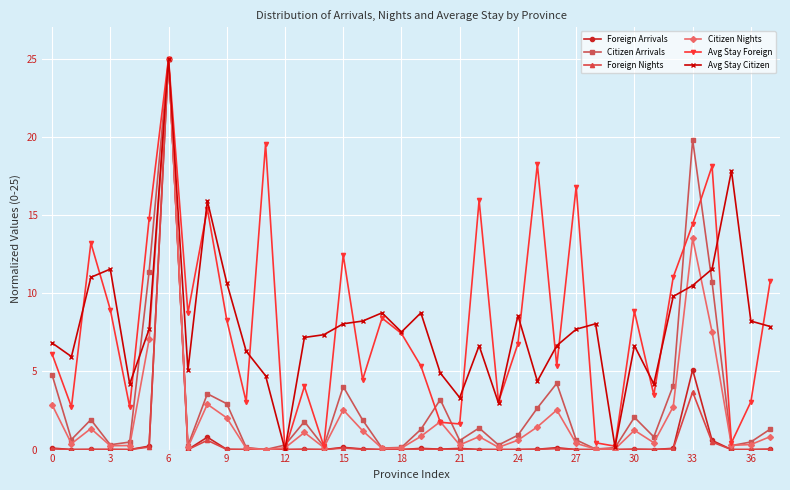

What is the average value of the Foreign Arrivals series?

0.9